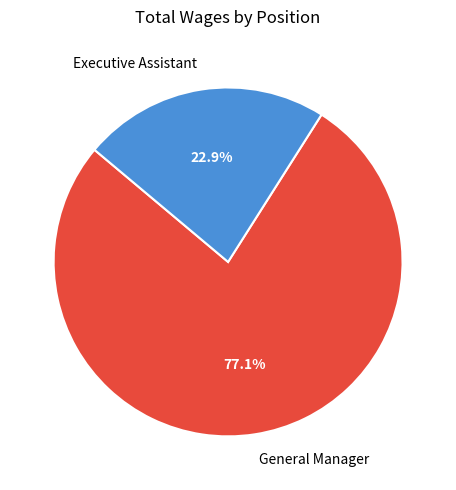

Which category accounts for the majority?

General Manager